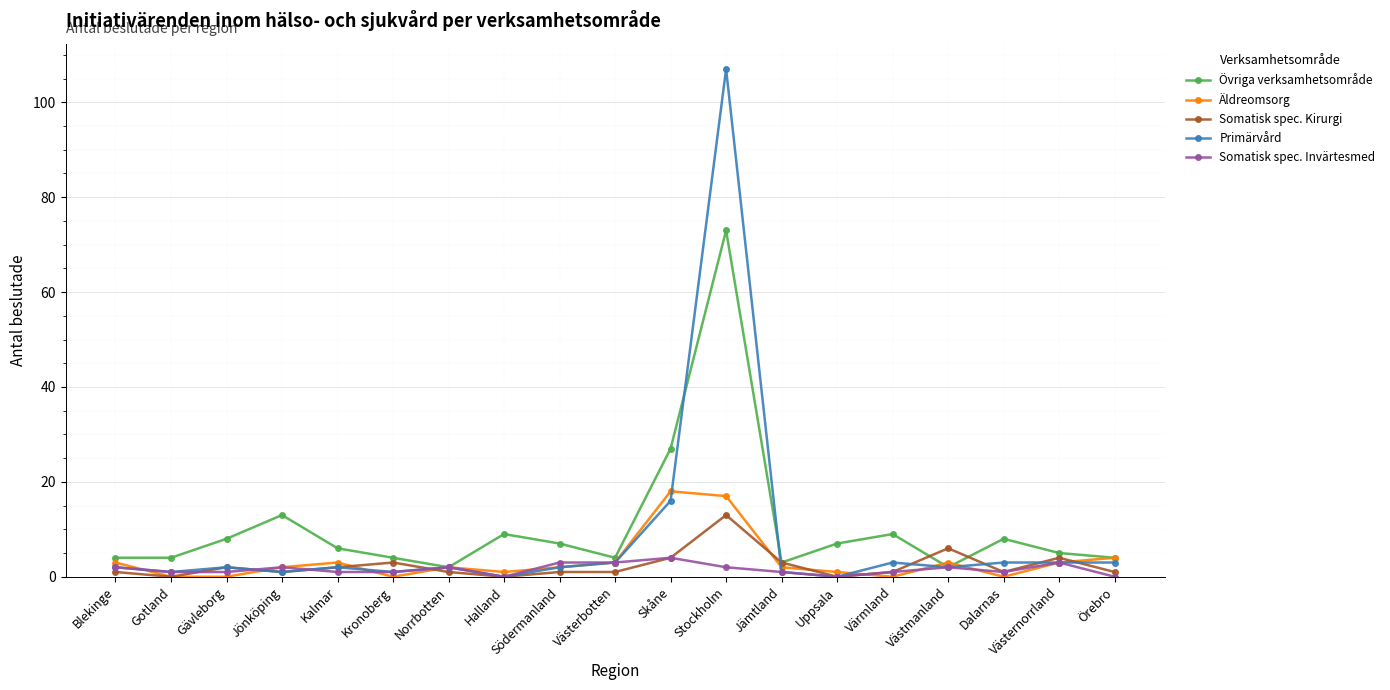

What is the difference between the highest and lowest values at Jönköping?

12